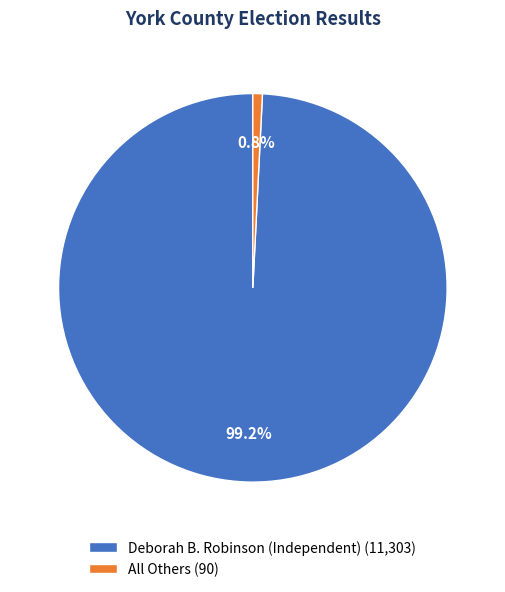

Rank the categories by value from lowest to highest.

All Others, Deborah B. Robinson (Independent)